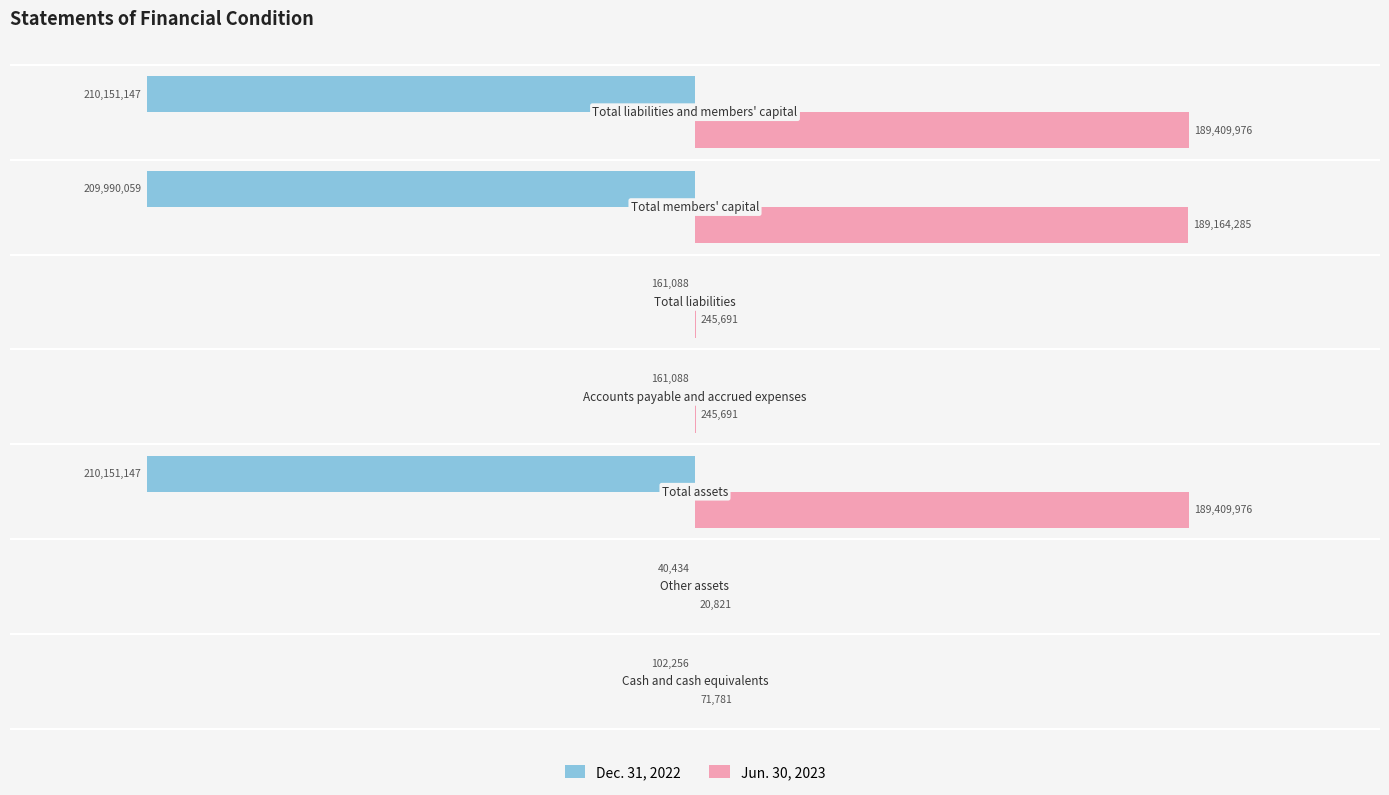

What are all the series names shown in the legend?

Dec. 31, 2022, Jun. 30, 2023